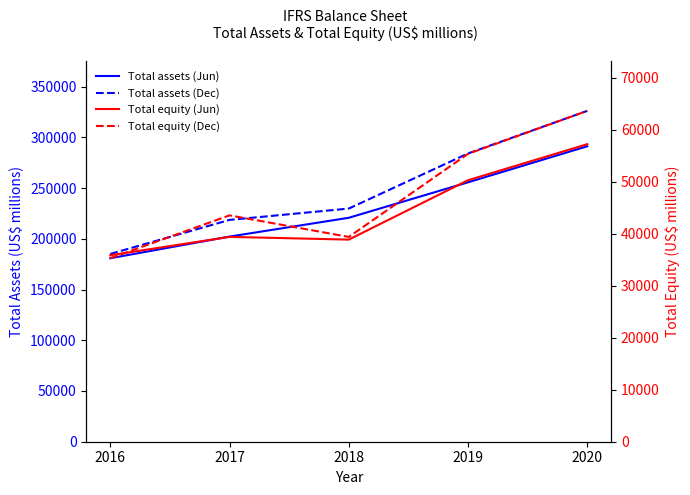

Reading left to right, extract all data points from this chart.

Total assets (Jun): 180839.0	202197.0	220720.0	255688.0	291204.0
Total assets (Dec): 185074.0	218646.0	229806.0	284132.0	326121.0
Total equity (Jun): 35880.8	39414.0	38891.0	50318.0	57255.0
Total equity (Dec): 35310.0	43556.0	39406.0	55395.0	63668.0